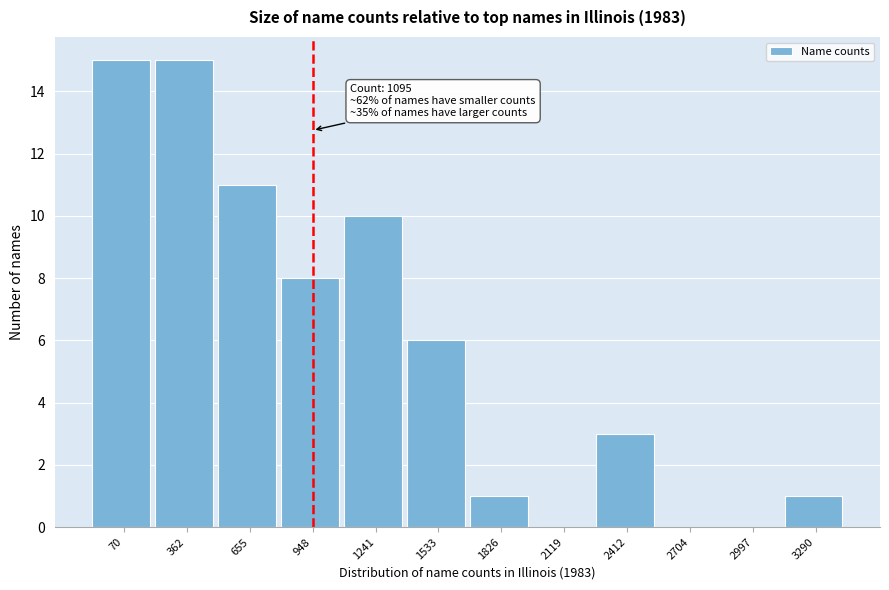

Reading right to left, transcribe all the data shown in this chart.

3290=1	2997=0	2704=0	2412=3	2119=0	1826=1	1533=6	1241=10	948=8	655=11	362=15	70=15